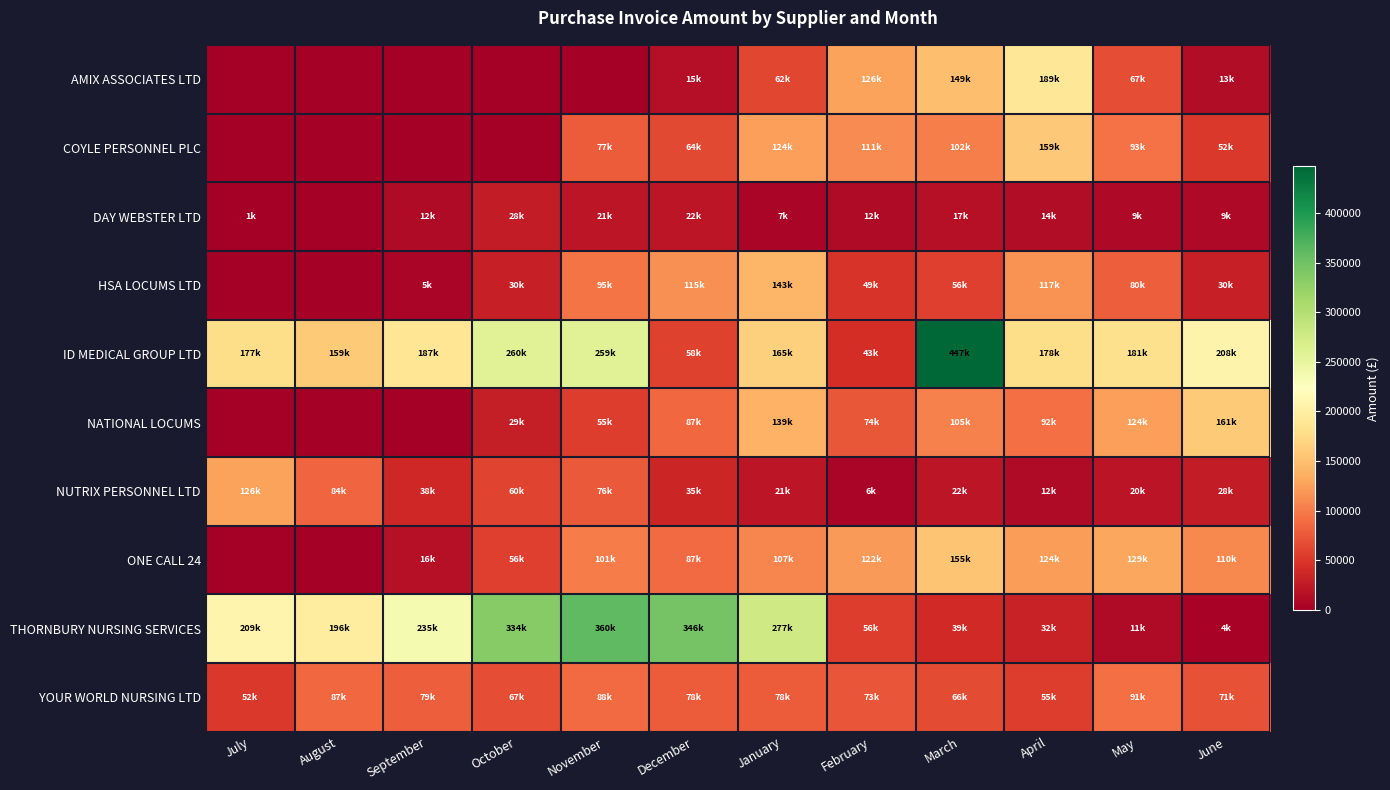

Rank the series at February from highest to lowest value.

AMIX ASSOCIATES LTD, ONE CALL 24, COYLE PERSONNEL PLC, NATIONAL LOCUMS, YOUR WORLD NURSING LTD, THORNBURY NURSING SERVICES, HSA LOCUMS LTD, ID MEDICAL GROUP LTD, DAY WEBSTER LTD, NUTRIX PERSONNEL LTD